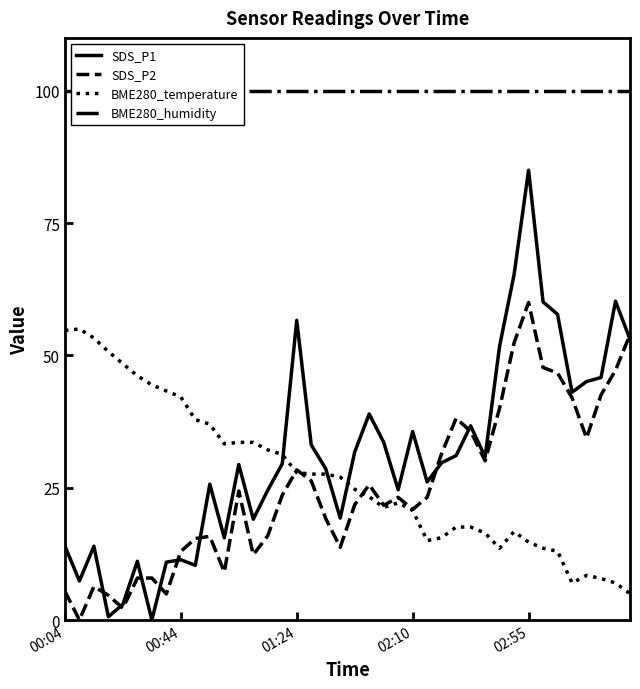

The value of SDS_P2 at 02:55 is 89.3. True or false?

False